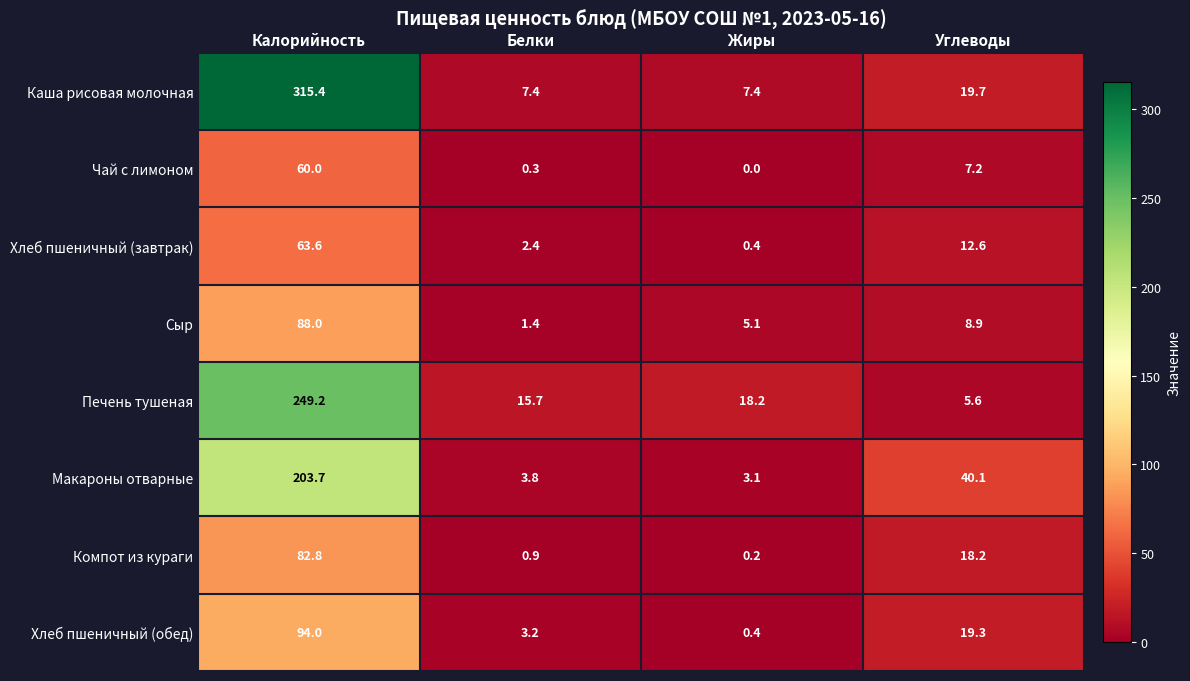

True or false: Сыр has a value of 5.1 at Жиры.

True